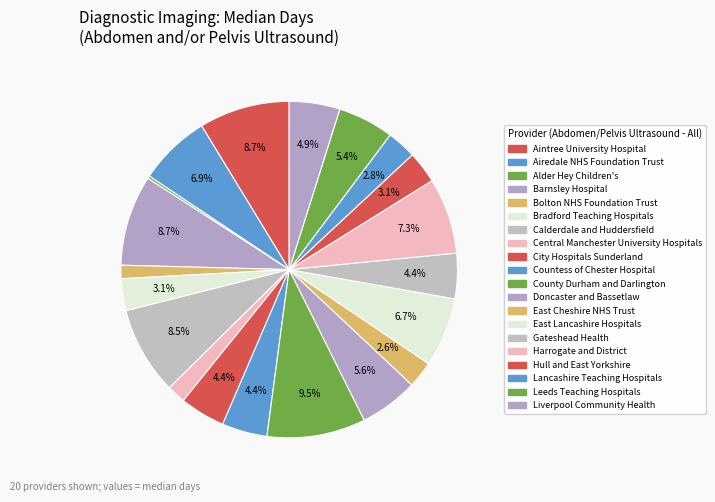

What portion of the pie excludes Lancashire Teaching Hospitals?

97.2%